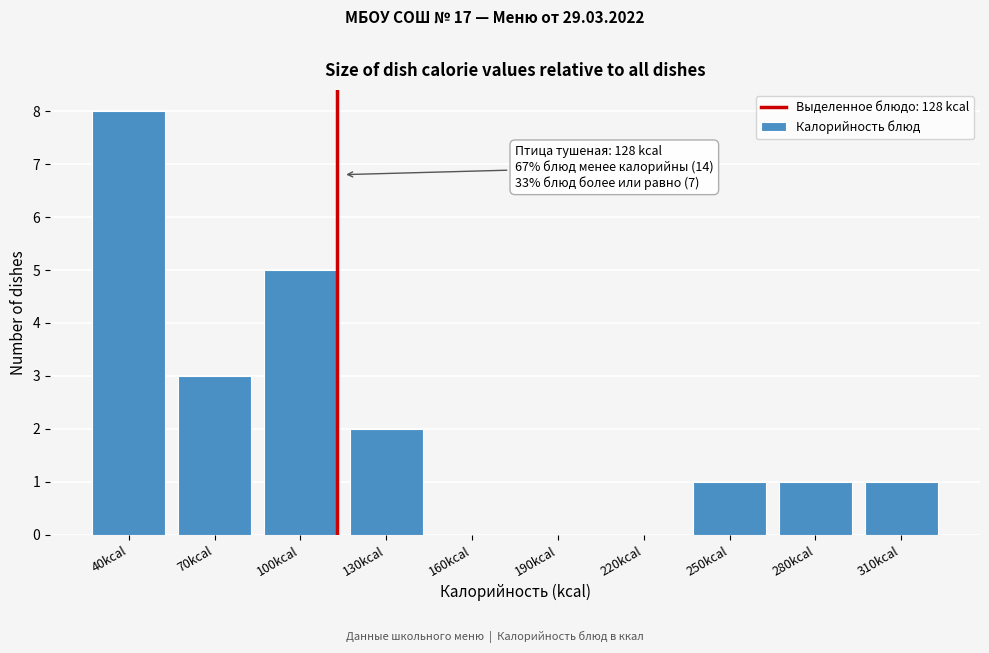

Reading left to right, list all the values displayed in this chart.

40kcal=8	70kcal=3	100kcal=5	130kcal=2	160kcal=0	190kcal=0	220kcal=0	250kcal=1	280kcal=1	310kcal=1